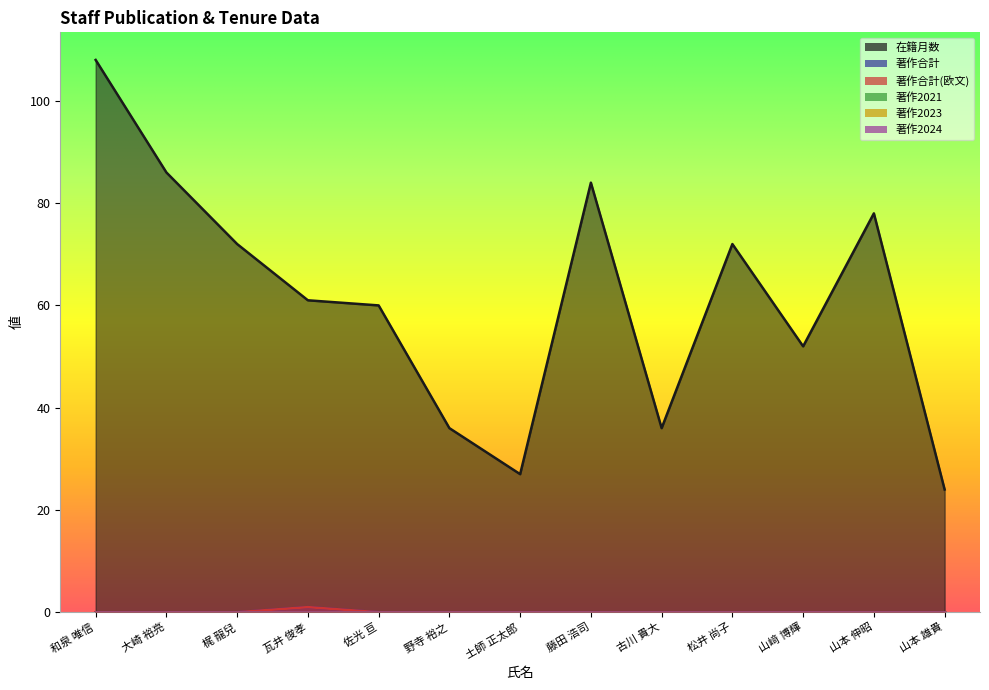

Which category has the lowest value across all series?

和泉 唯信